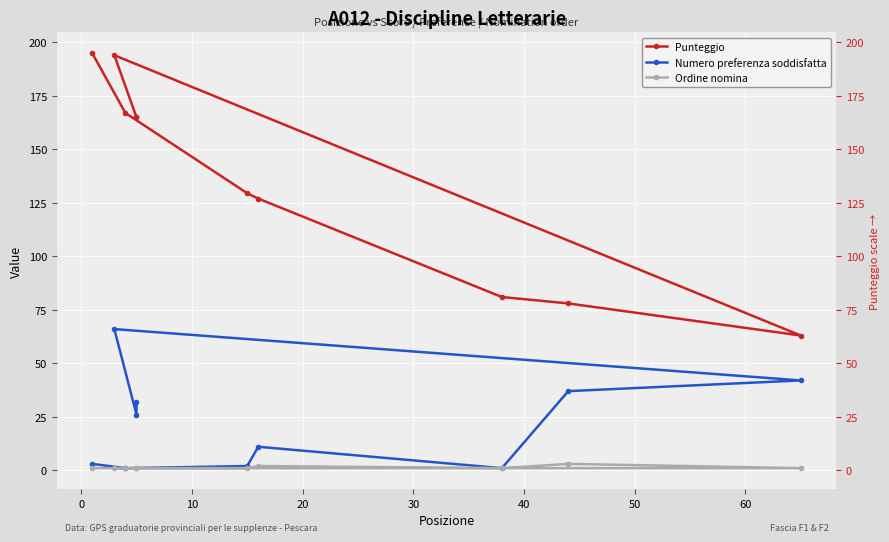

Rank the series by their maximum value, from highest to lowest.

Punteggio, Numero preferenza soddisfatta, Ordine nomina